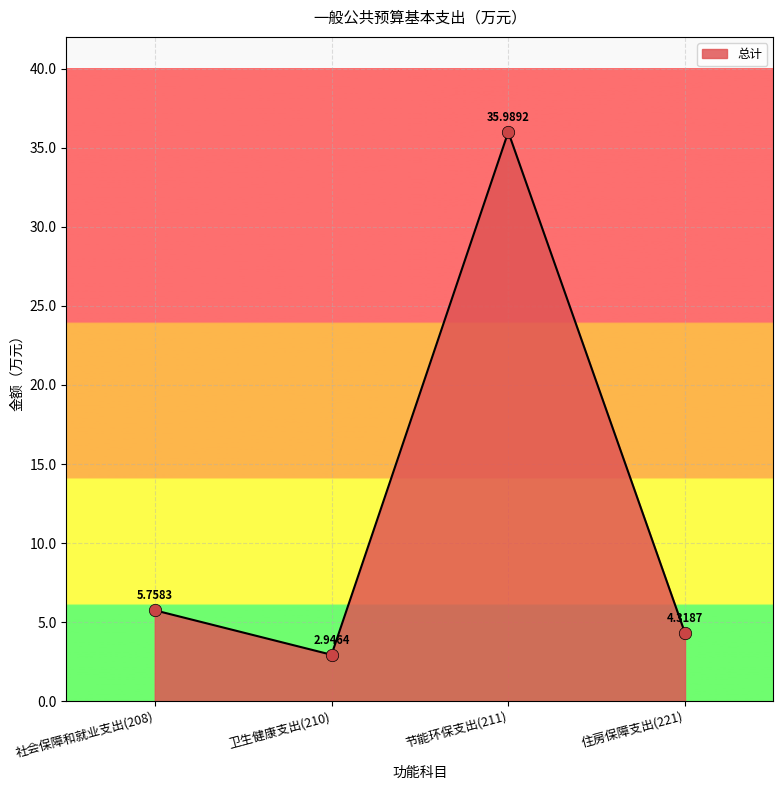

Approximately how many times larger is the value at 卫生健康支出(210) compared to 社会保障和就业支出(208)?

0.5